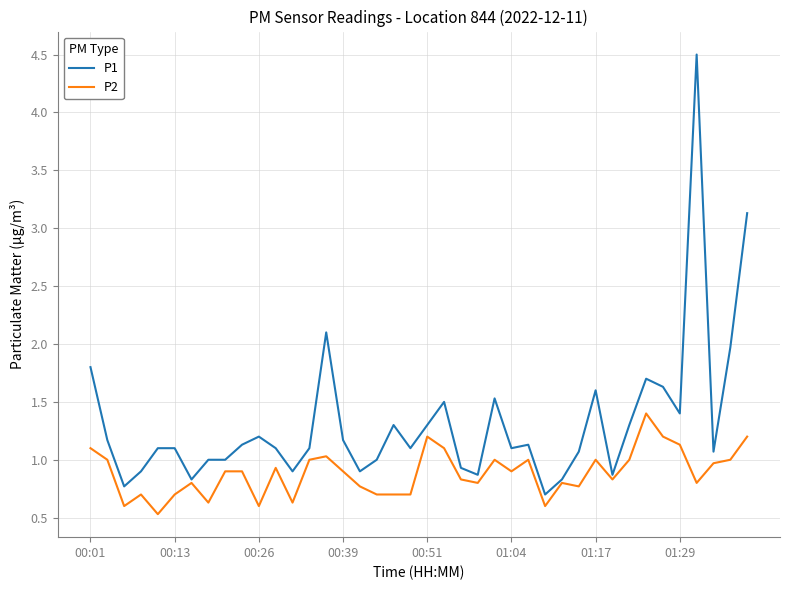

Rank the series by their average value, from highest to lowest.

P1, P2